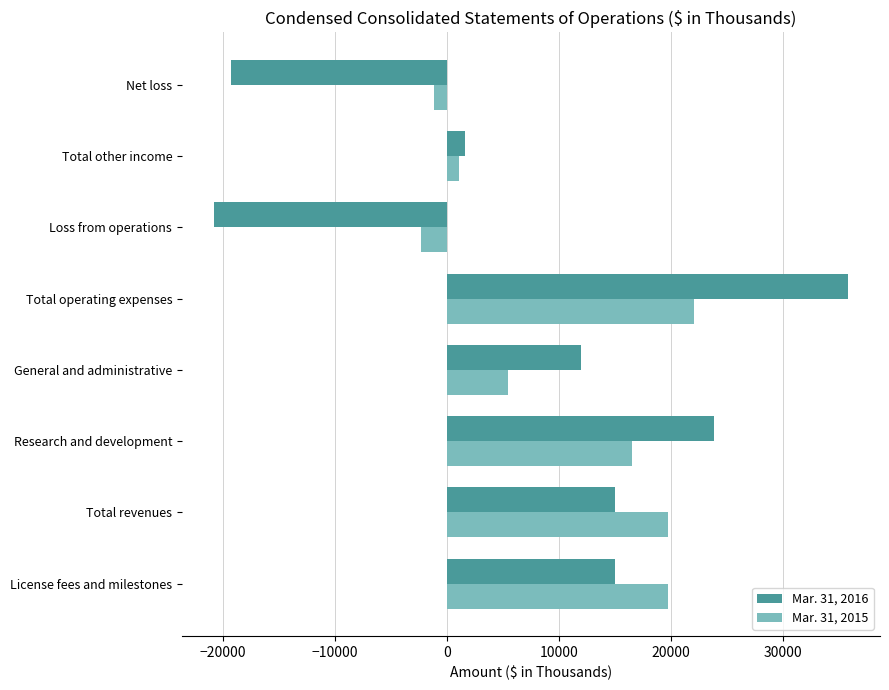

Rank the series by their average value, from highest to lowest.

Mar. 31, 2015, Mar. 31, 2016